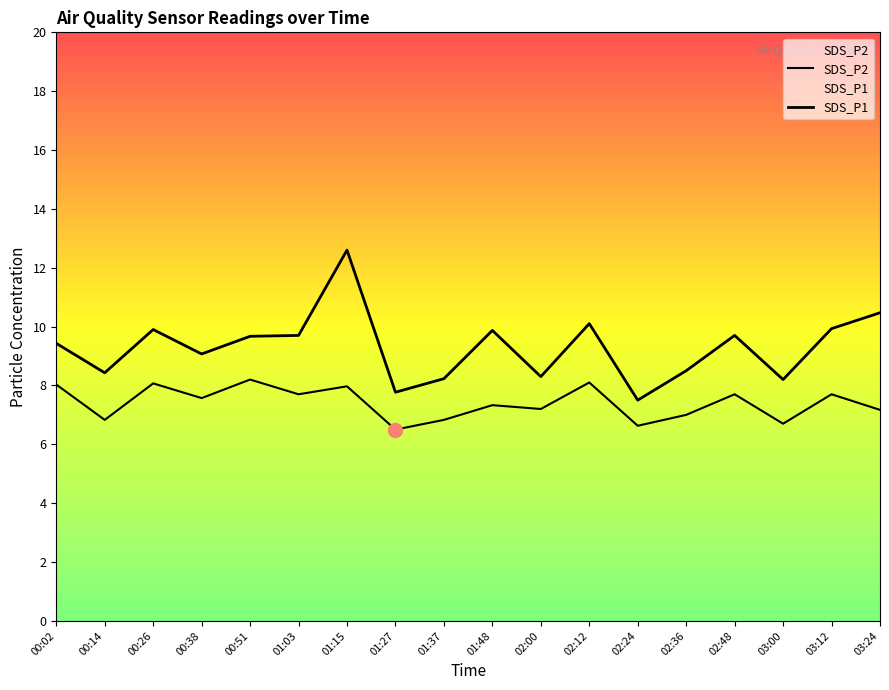

The value of SDS_P2 at 01:48 is 12.5. True or false?

False